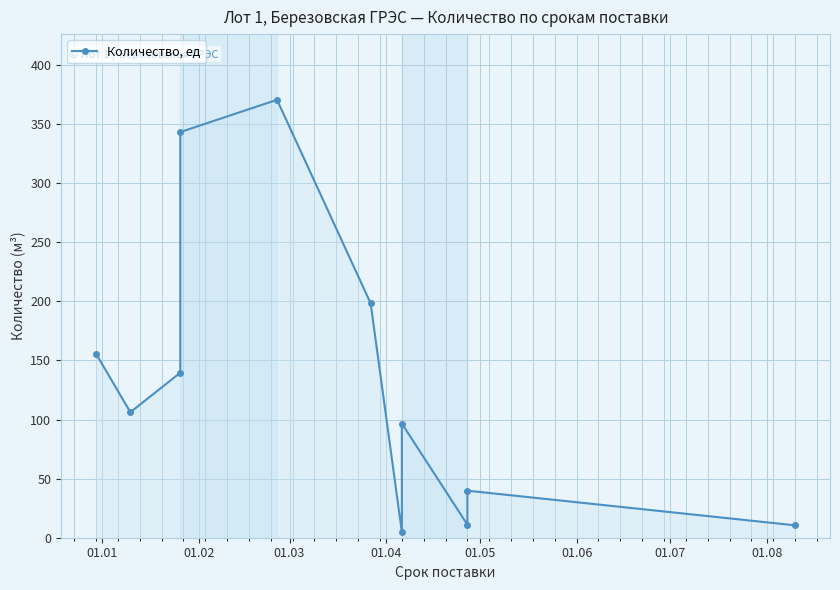

What is the average value?

134.2